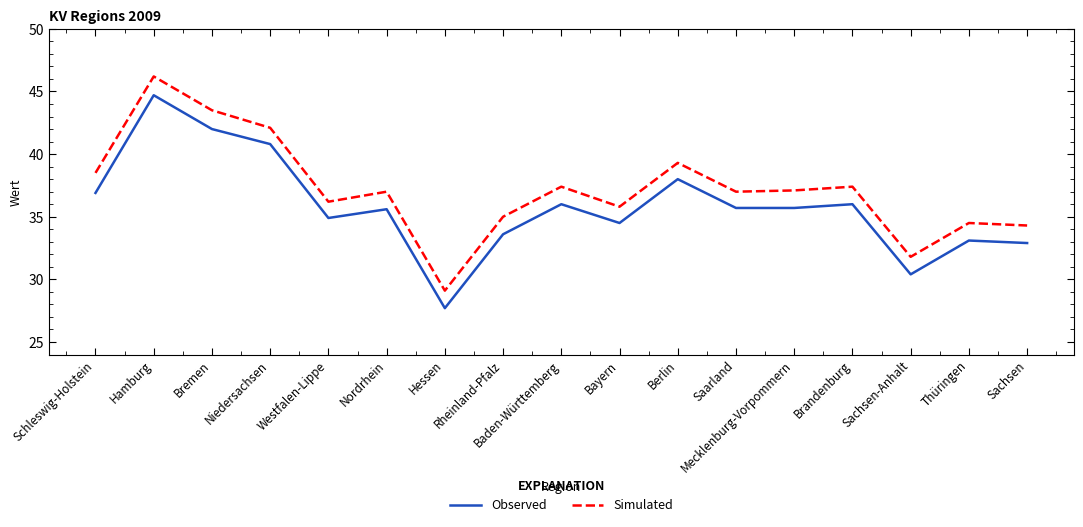

How many distinct data groups are displayed?

2